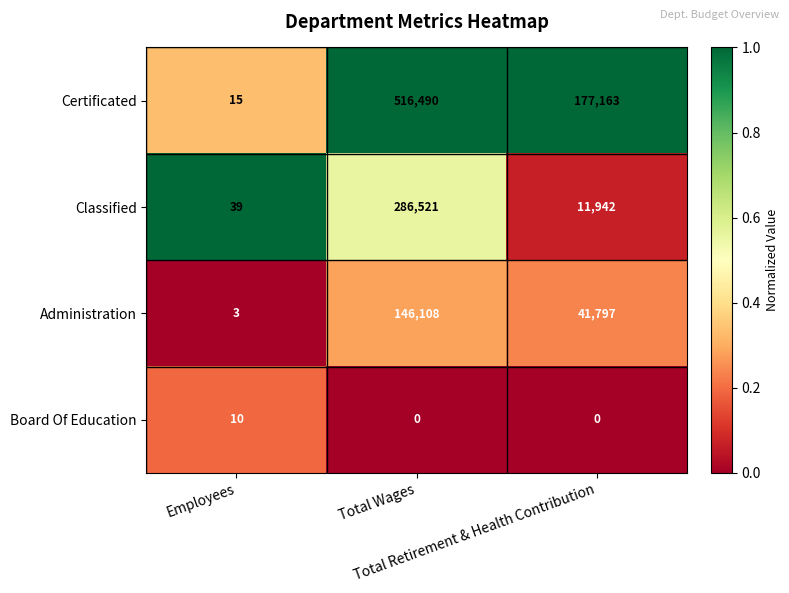

What is the maximum value for Certificated?

516490